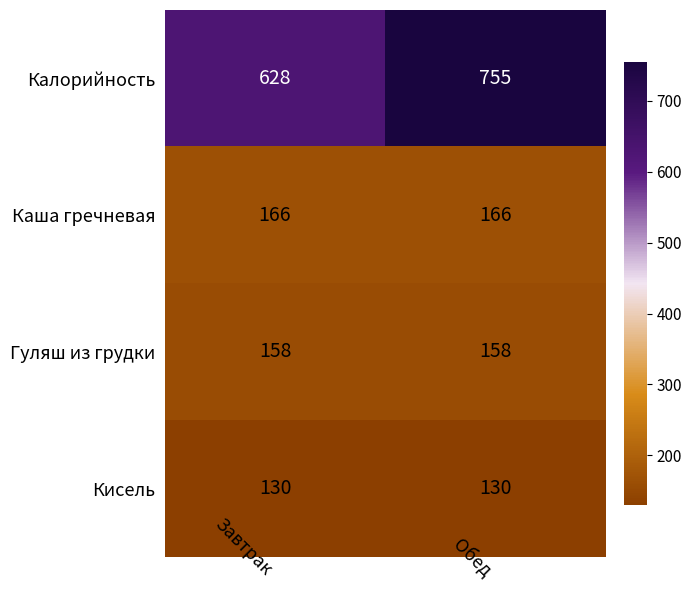

At Завтрак, list the series in order from largest to smallest.

Калорийность, Каша гречневая, Гуляш из грудки, Кисель